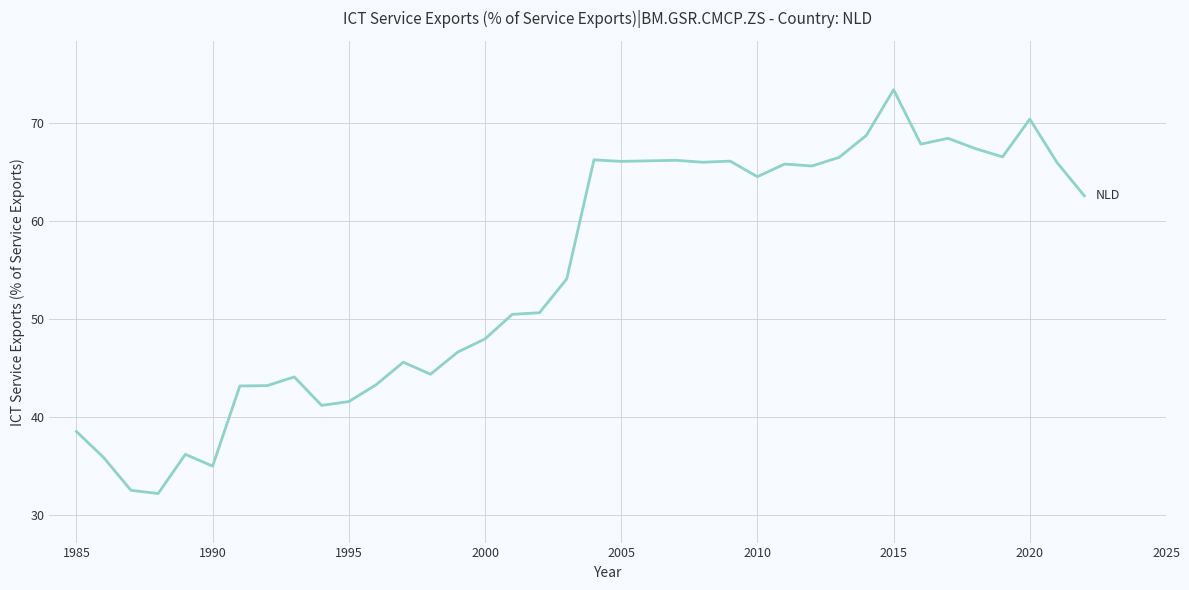

What is the minimum value shown in the chart?

32.2